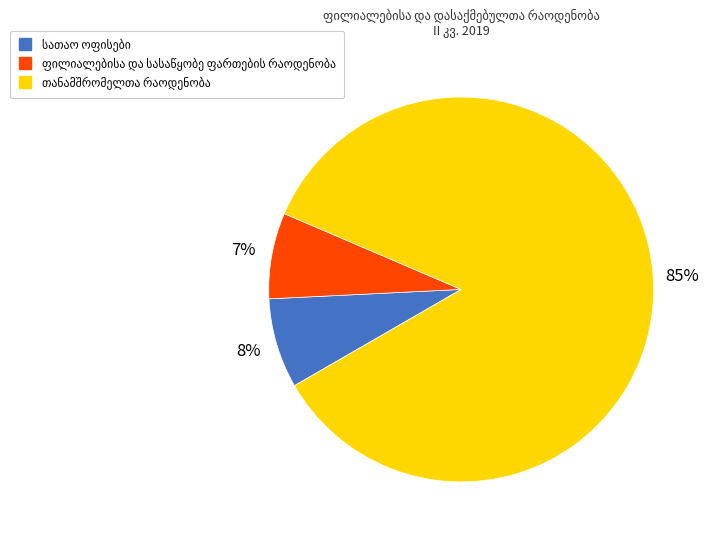

To the nearest percent, what is the average slice percentage?

33%